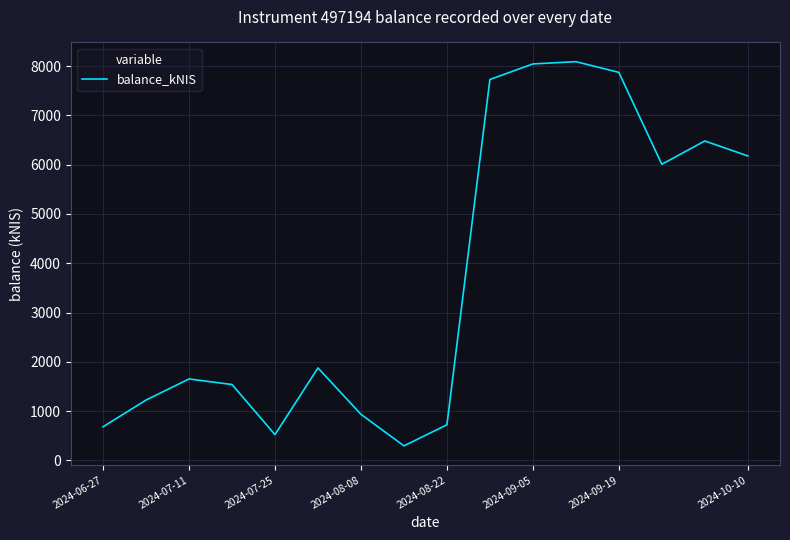

How many interior local valleys (lower than both neighbors) does the data have?

3